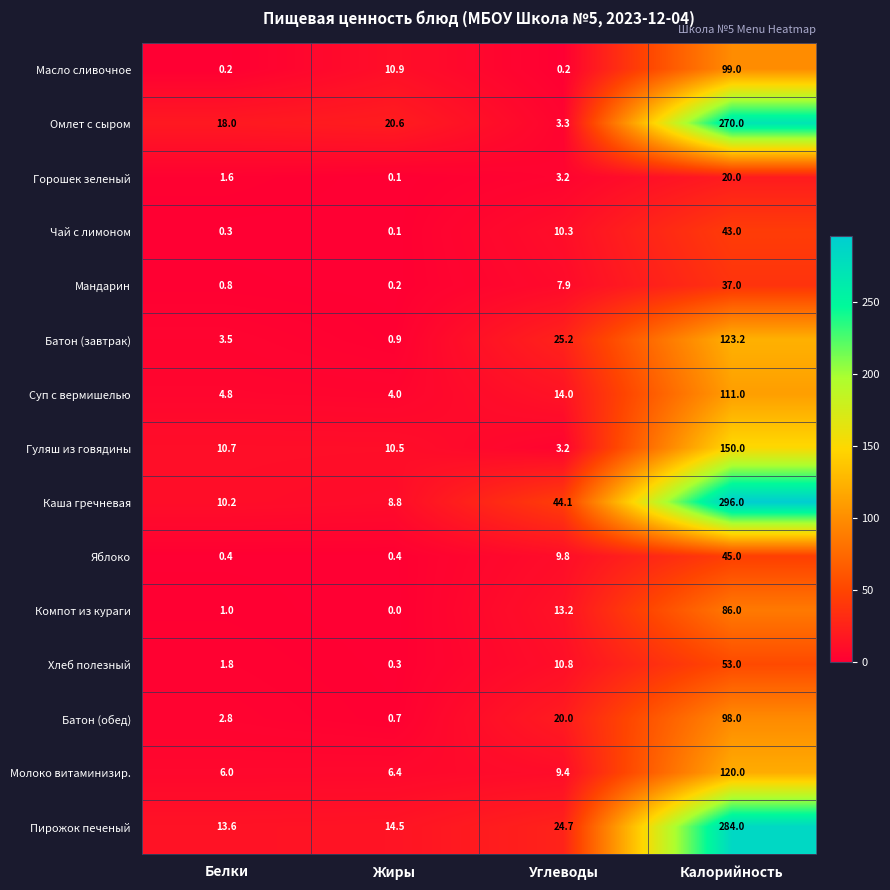

Is it true that Хлеб полезный equals 53.0 at Калорийность?

True